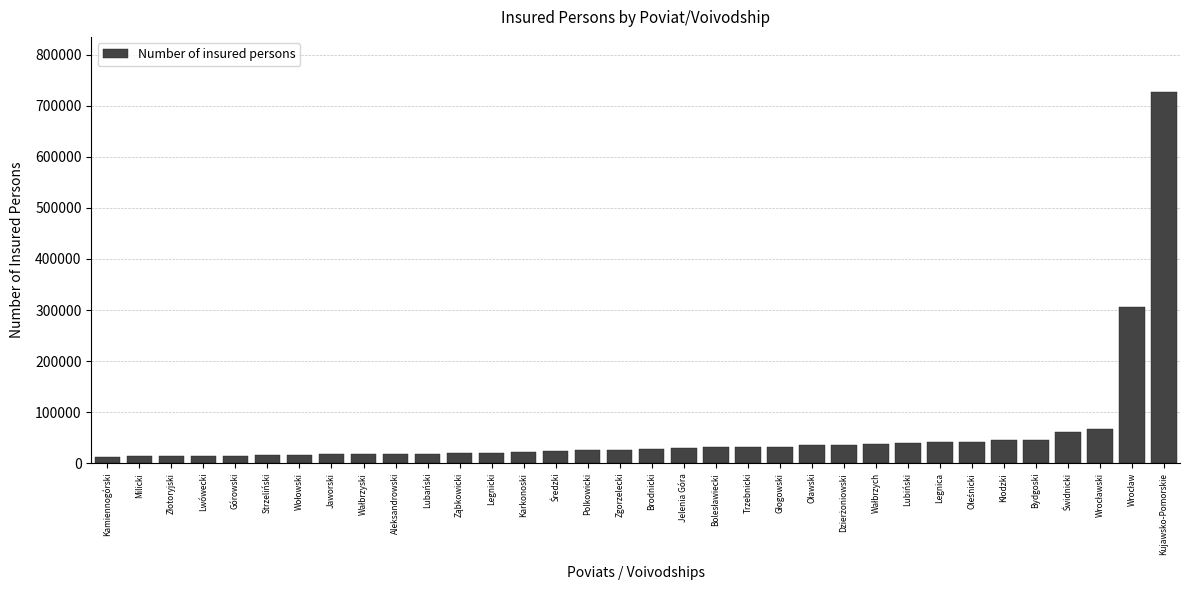

True or false: the data shows 17024 at Jaworski.

True